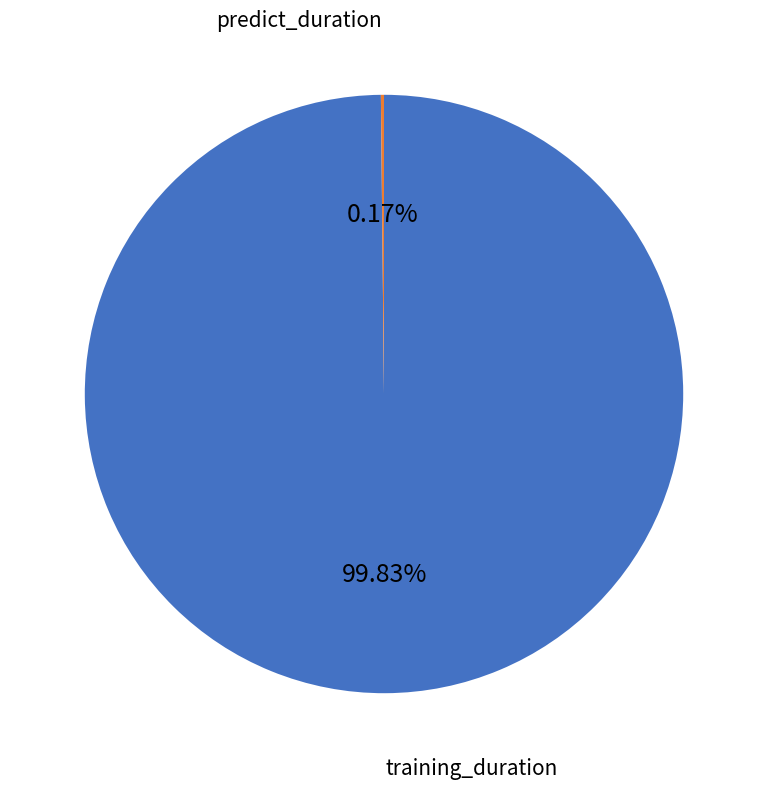

Is there a majority slice in this chart?

Yes